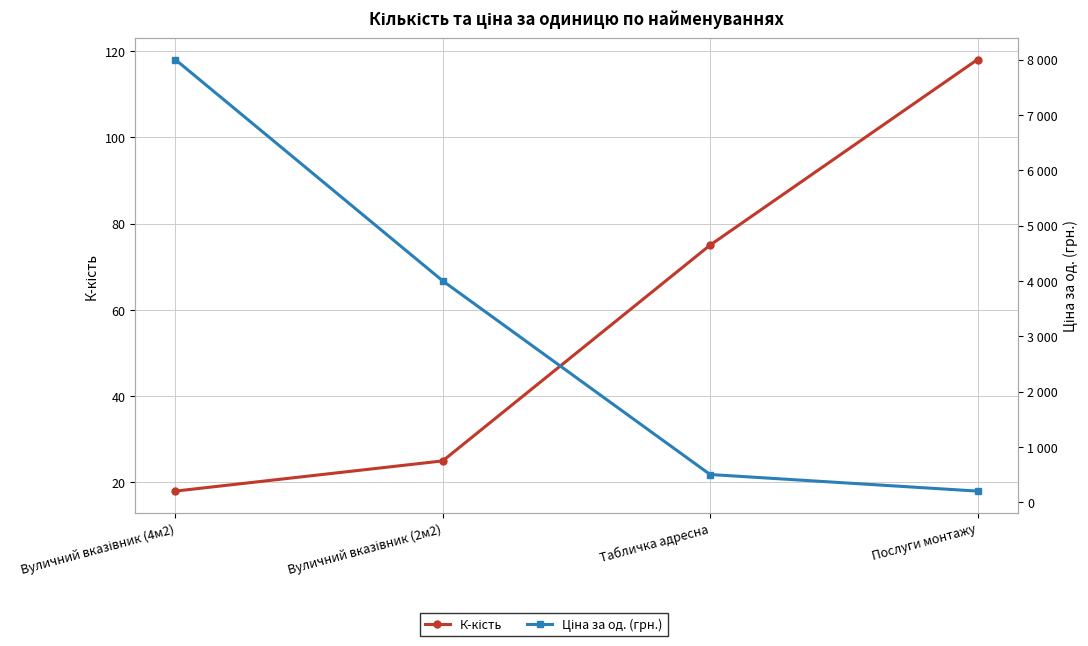

At which label does К-кість first exceed 75?

Послуги монтажу